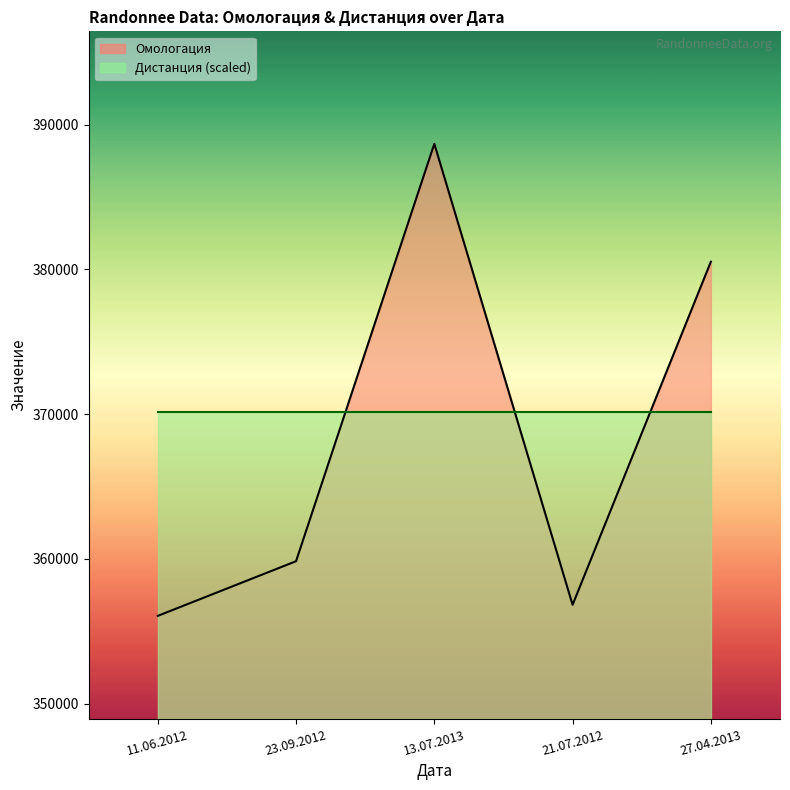

Is it true that the value at 13.07.2013 is 111973?

False